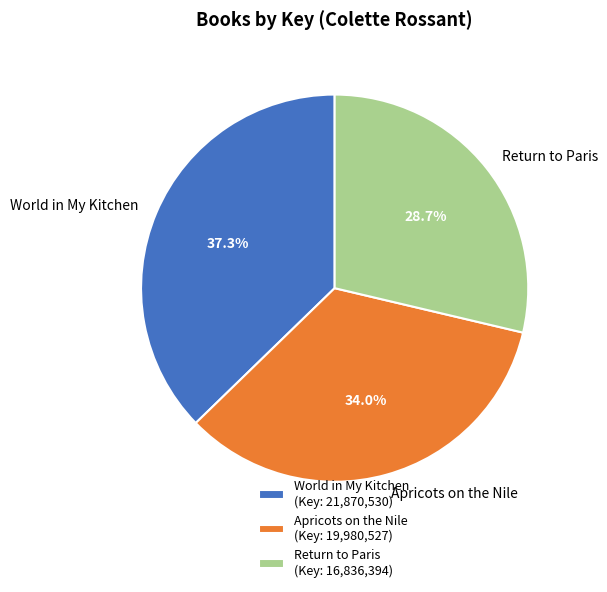

How many slices are in this pie chart?

3